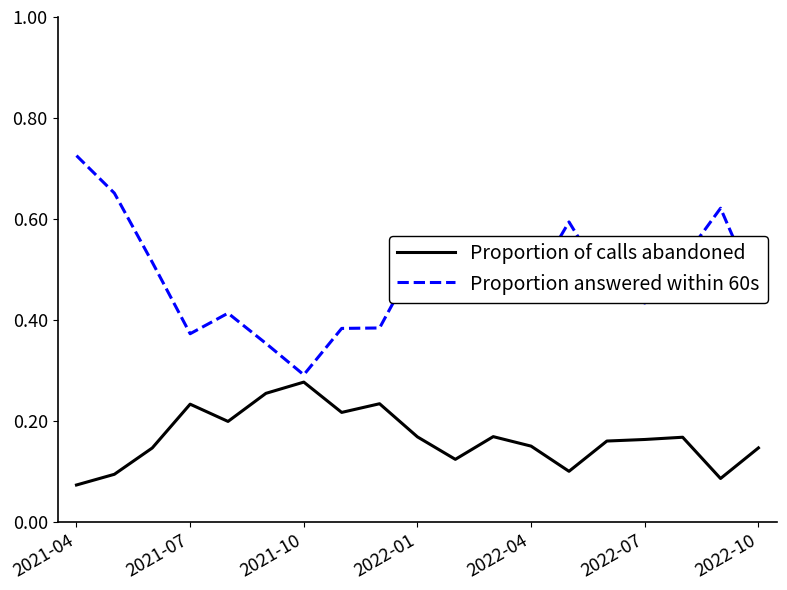

List the series in order of their peak value, highest first.

Proportion answered within 60s, Proportion of calls abandoned